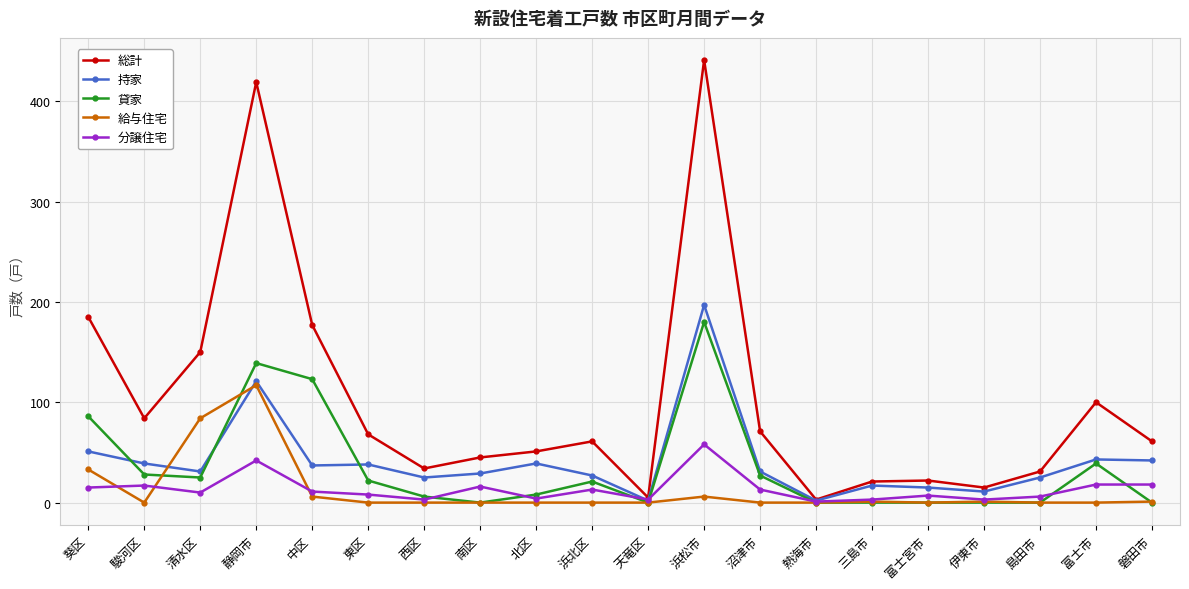

What is the approximate value of 総計 at 熱海市?

3